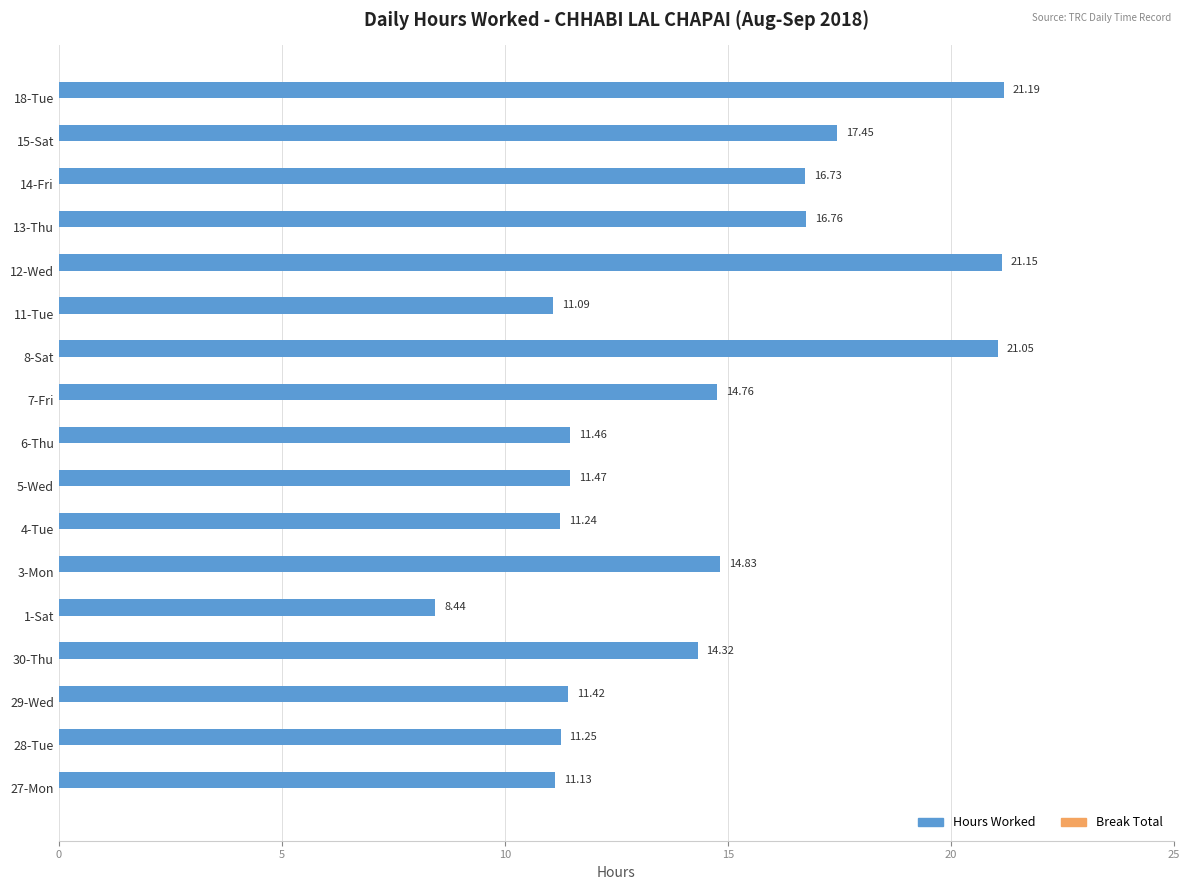

Which has a higher value, 6-Thu or 29-Wed?

6-Thu